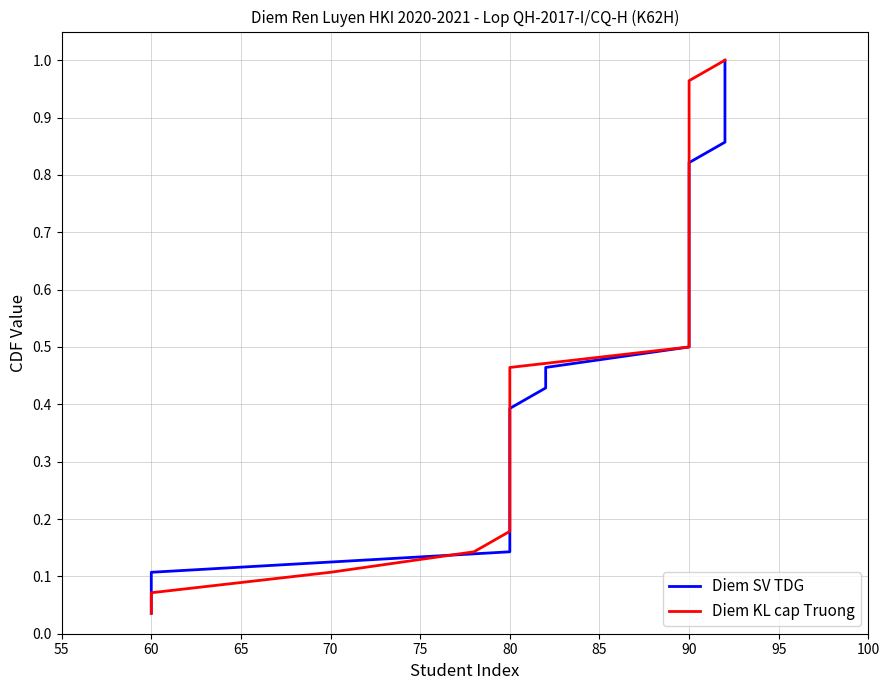

Is the value of Diem KL cap Truong at 90 greater than the value of Diem SV TDG at 80?

Yes